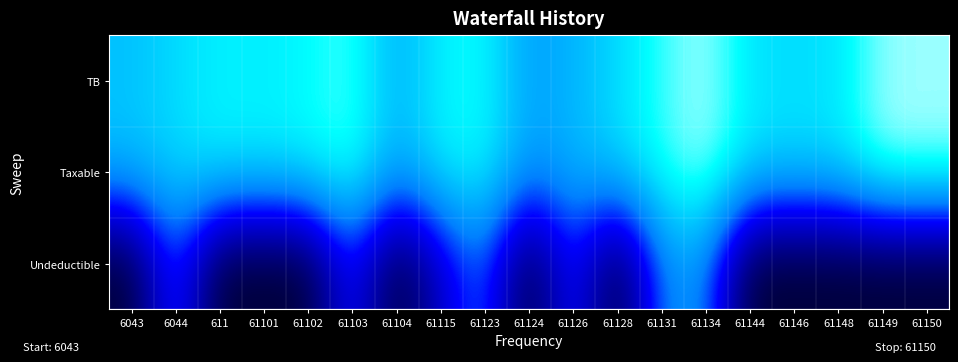

Between 61144 and 61128, which is larger?

61144